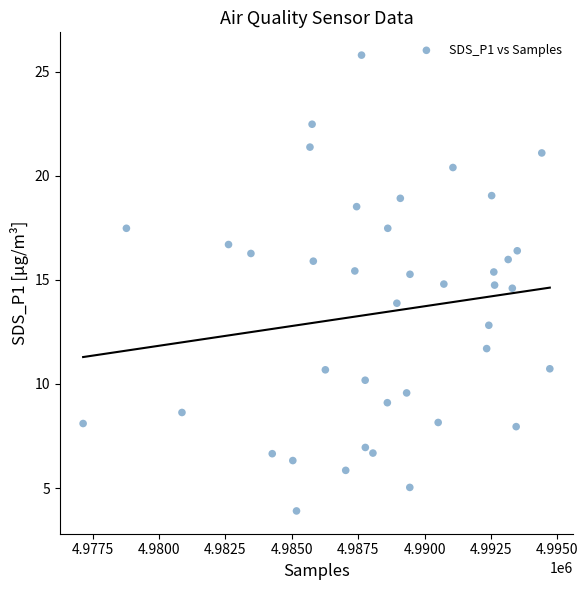

What is the range of Y values (max minus min)?

21.9